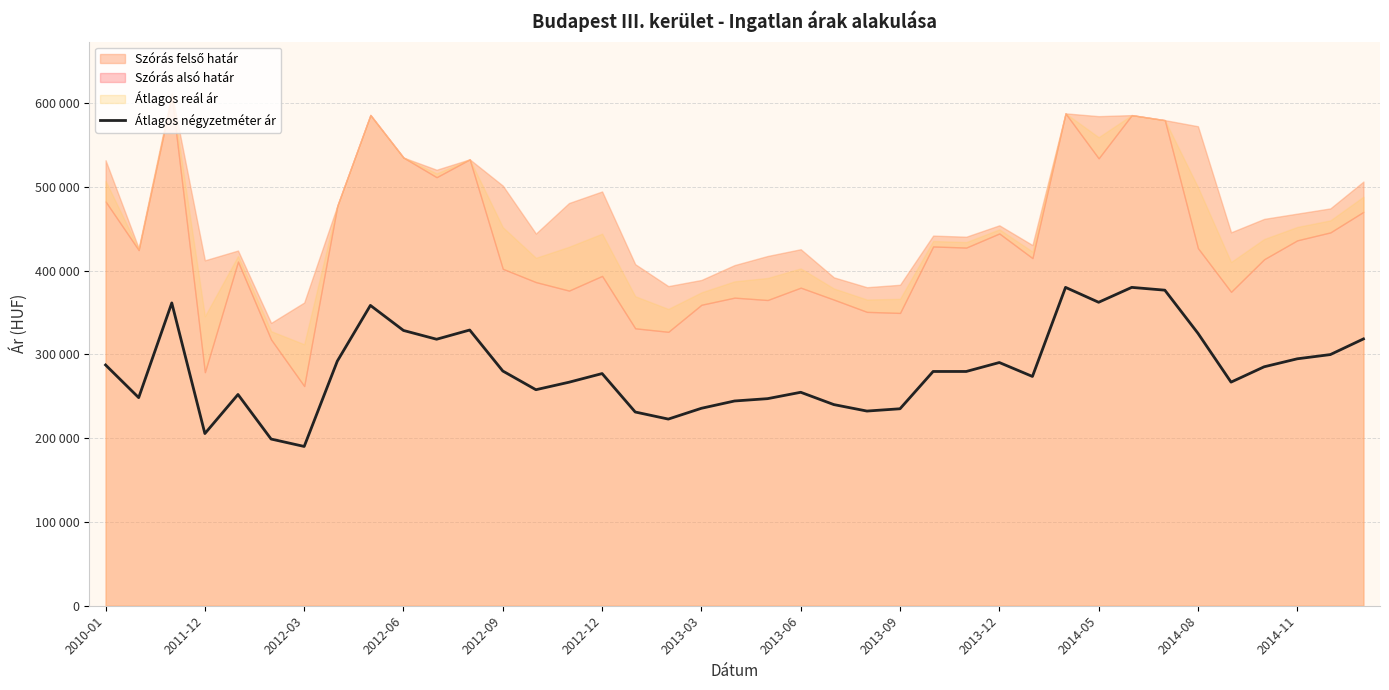

What is the sum of all values?

11008378